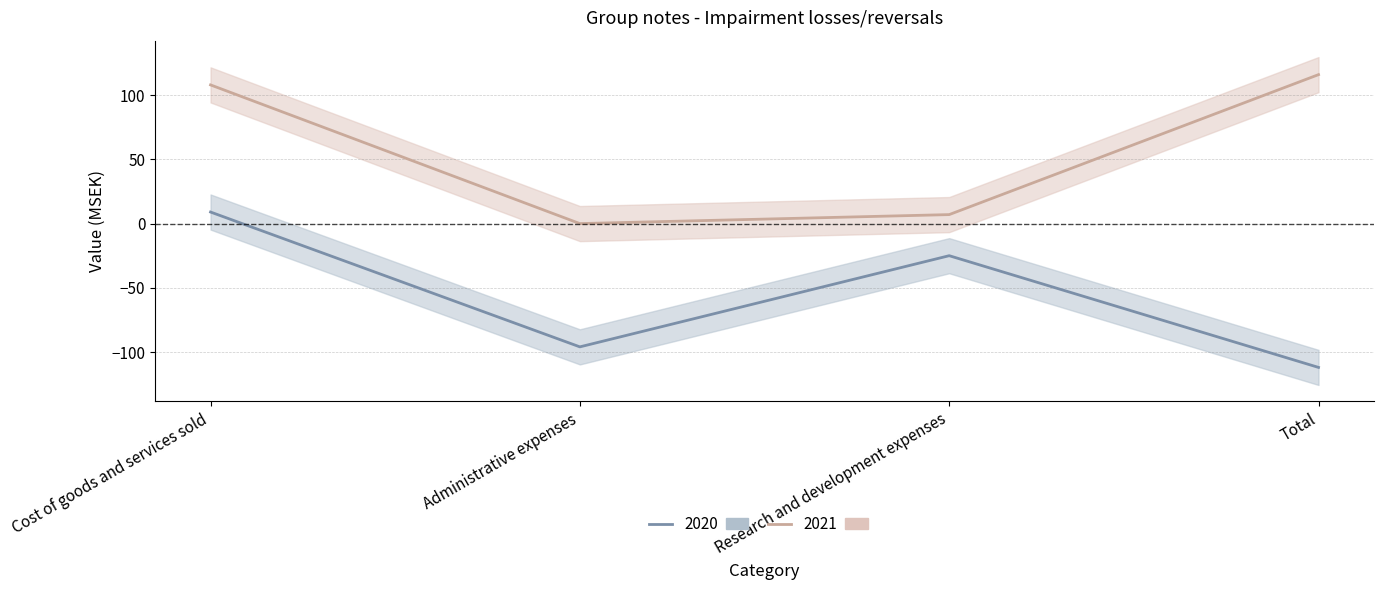

How many interior local valleys does the 2021 series have?

1